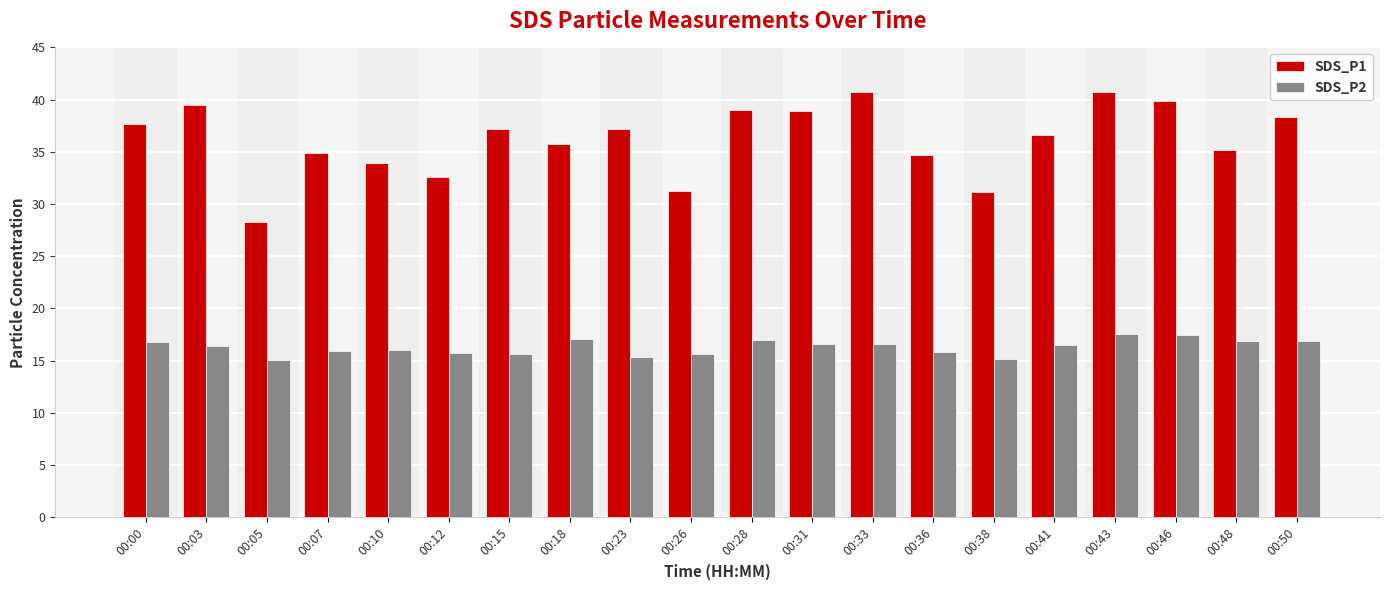

Where does the SDS_P2 series first go above 16?

00:00